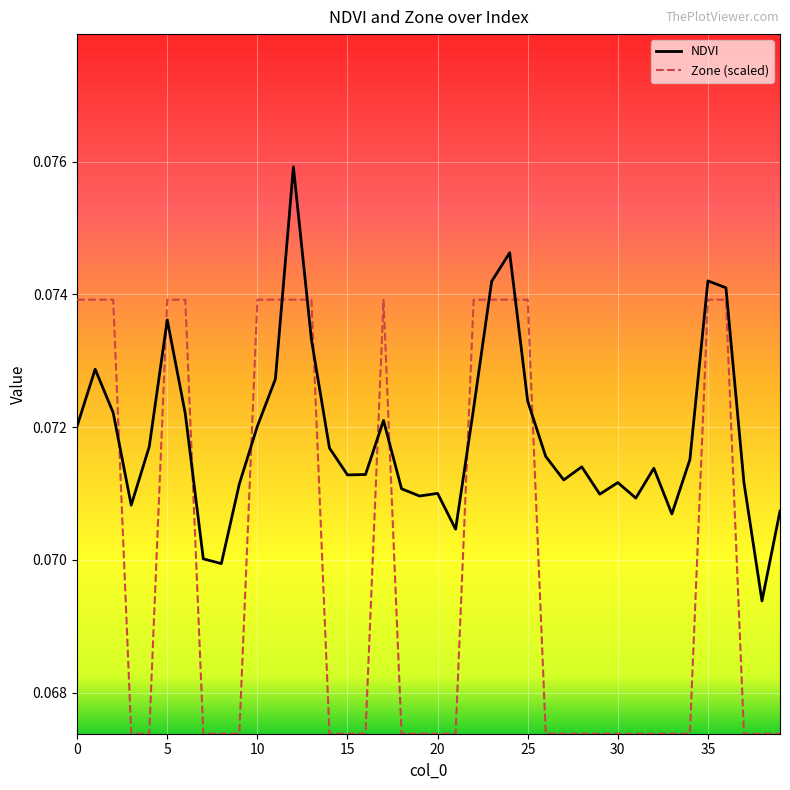

How many lines are shown in the chart?

2